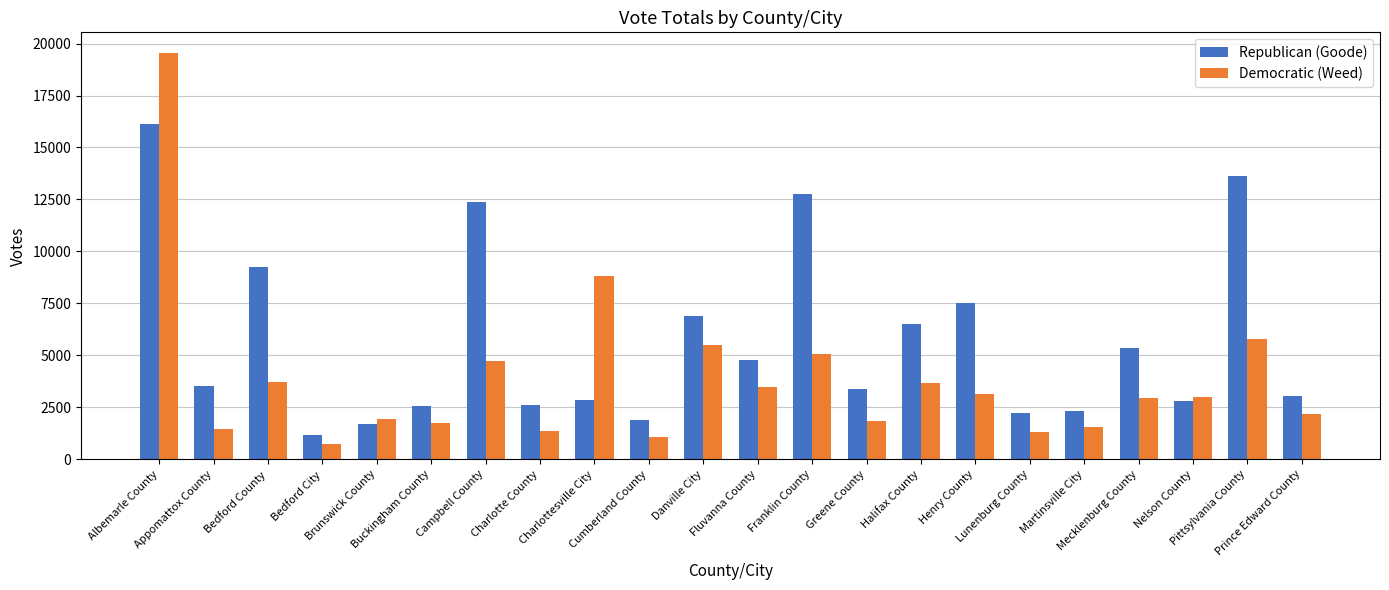

What is the greatest value displayed?

19560